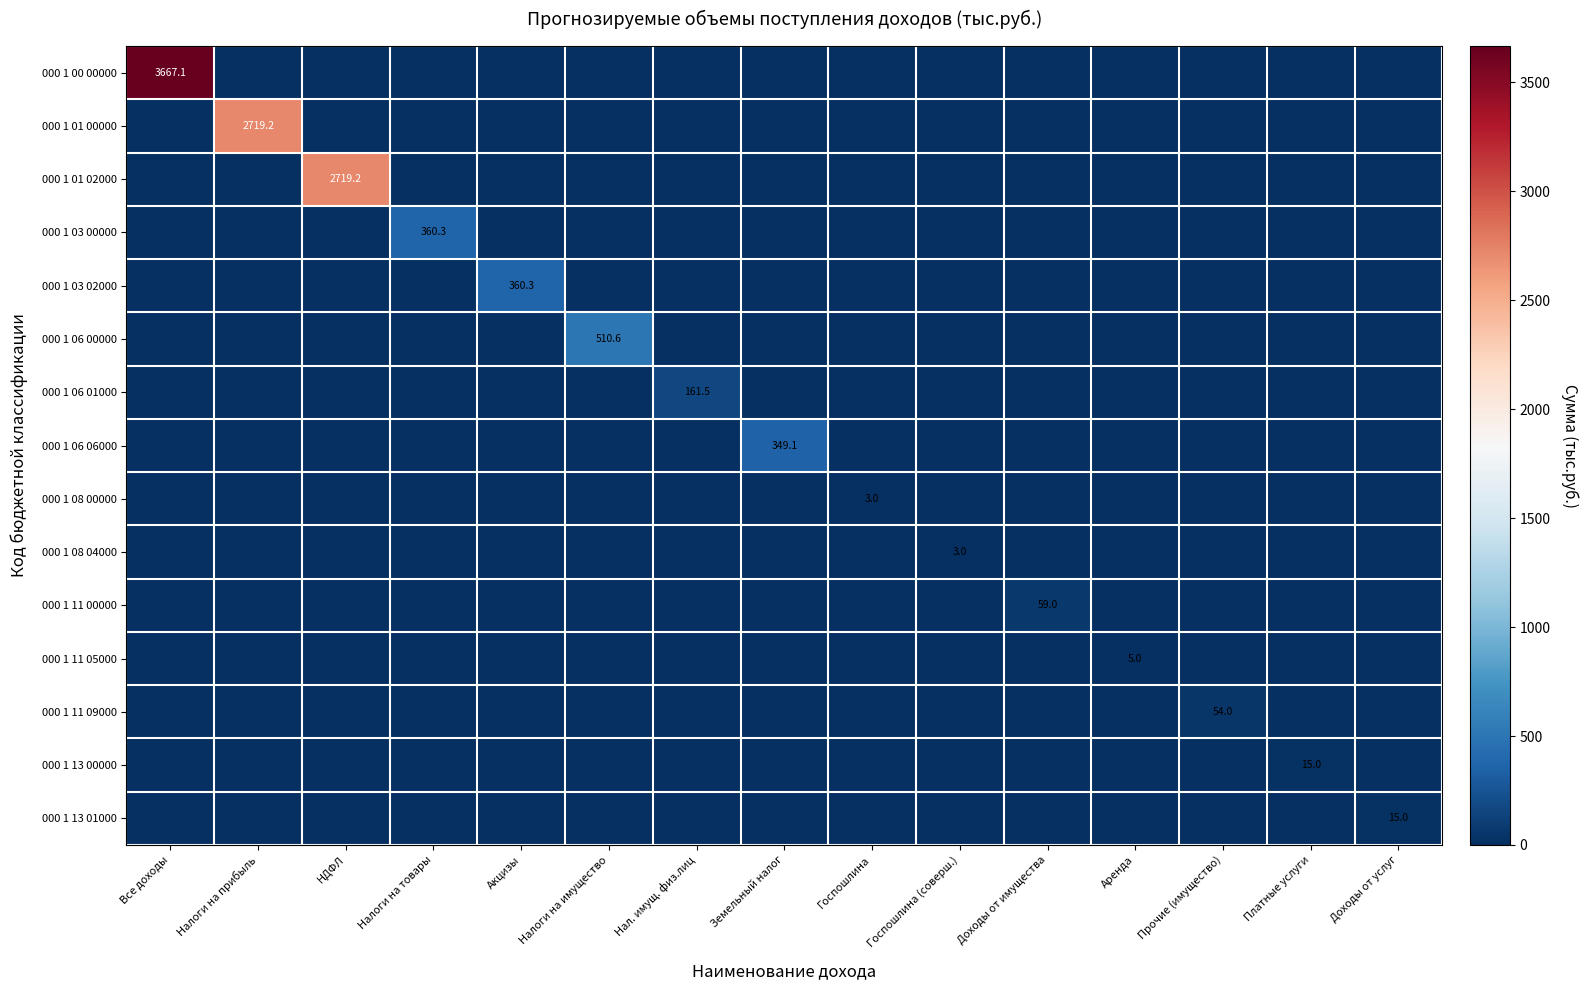

What value does the 000 1 13 00000 series have at Платные услуги?

15.0